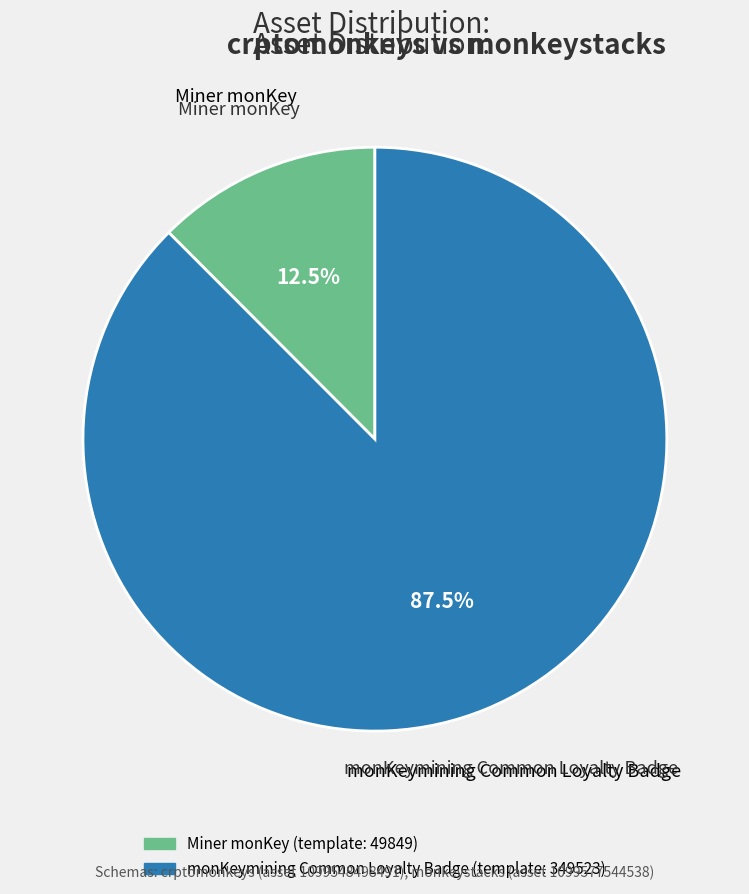

Rank the categories by value from lowest to highest.

Miner monKey, monKeymining Common Loyalty Badge